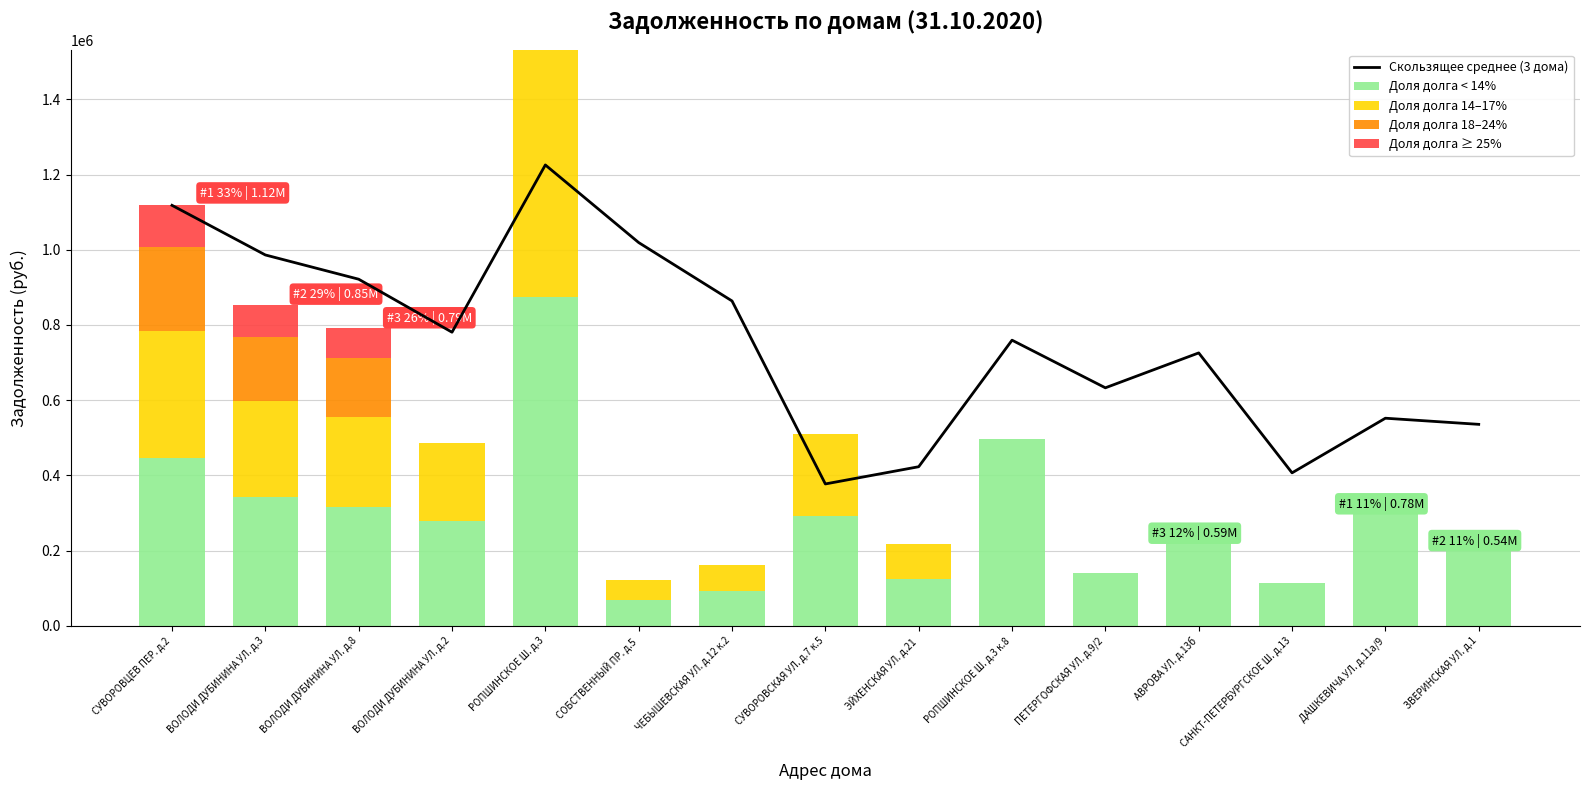

Reading left to right, extract all data points from this chart.

Скользящее среднее (3 дома): 1118072.9	986150.8	921646.9	780714.0	1225414.3	1019071.1	863835.2	377311.5	423074.5	759522.6	632920.1	725693.8	406800.5	552058.6	535767.9
Доля долга < 14%: 447229.1	341691.5	317055.6	278109.7	875331.8	69443.7	91826.7	291503.4	124359.2	495564.4	139580.4	235687.7	112892.5	313890.1	216138.8
Доля долга 14–17%: 335421.9	256268.6	237791.7	208582.3	656498.9	52082.8	68870.0	218627.6	93269.4	0.0	0.0	0.0	0.0	0.0	0.0
Доля долга 18–24%: 223614.6	170845.7	158527.8	0.0	0.0	0.0	0.0	0.0	0.0	0.0	0.0	0.0	0.0	0.0	0.0
Доля долга ≥ 25%: 111807.3	85422.9	79263.9	0.0	0.0	0.0	0.0	0.0	0.0	0.0	0.0	0.0	0.0	0.0	0.0